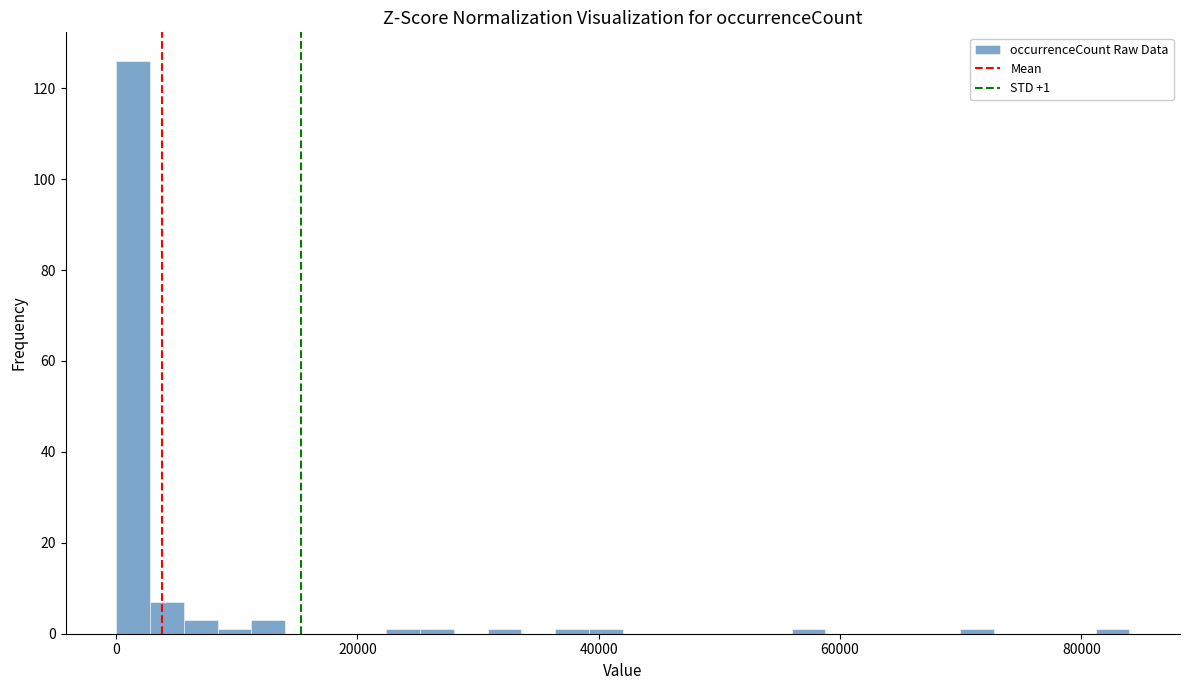

Around what value on the x-axis is the tallest bar? Give the approximate position of its centre, as read against the axis.

2000